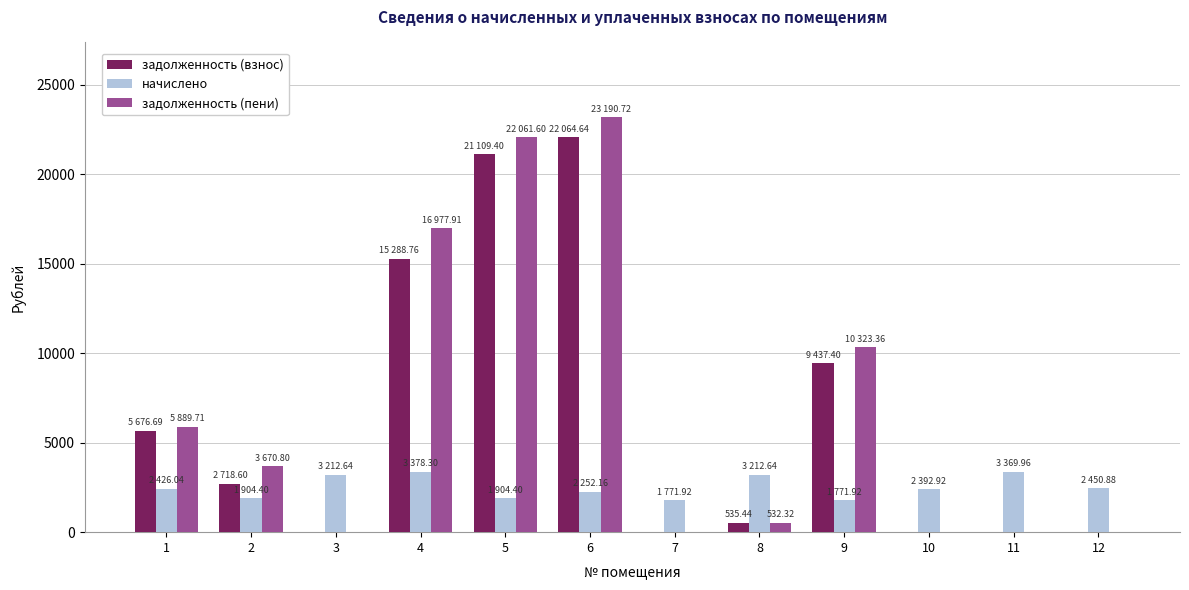

Is it true that начислено equals 840.5 at 12?

False